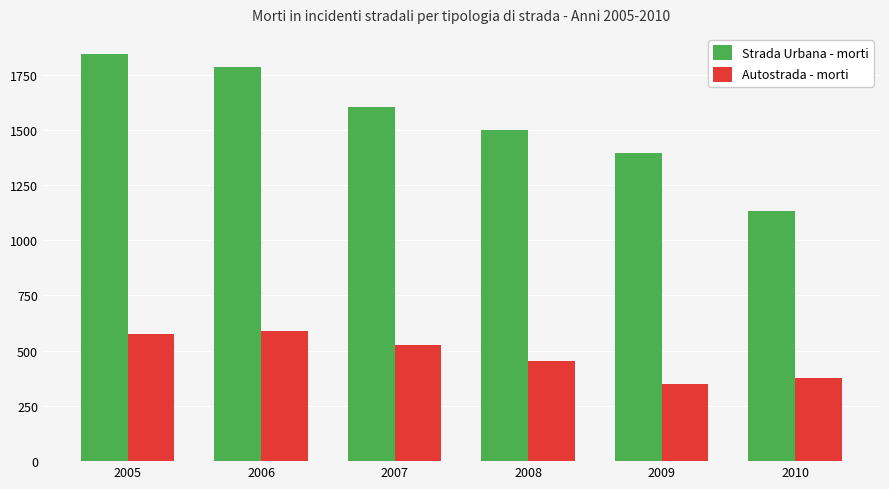

List the series in order of their overall mean, highest first.

Strada Urbana - morti, Autostrada - morti